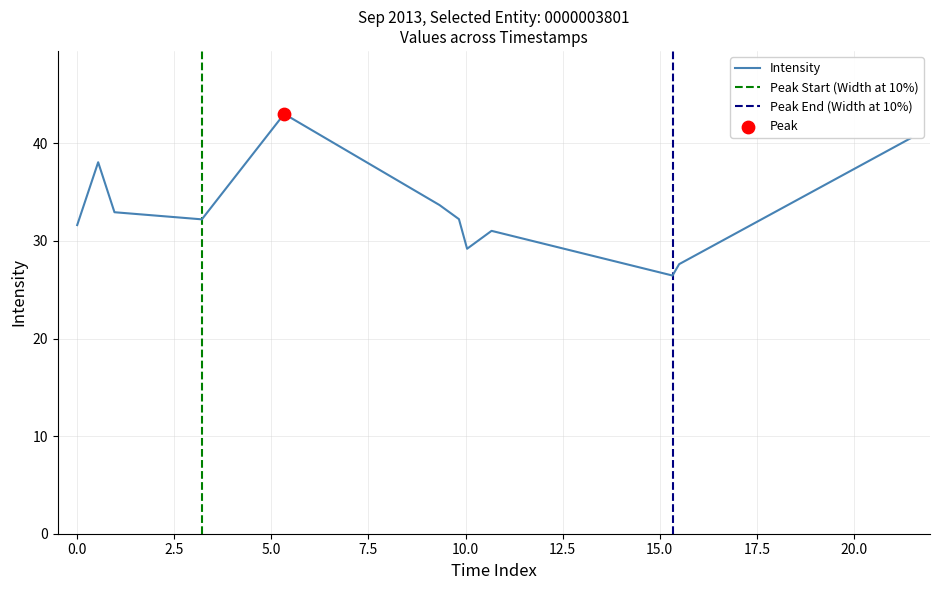

What is the highest value of the Intensity series?

43.0